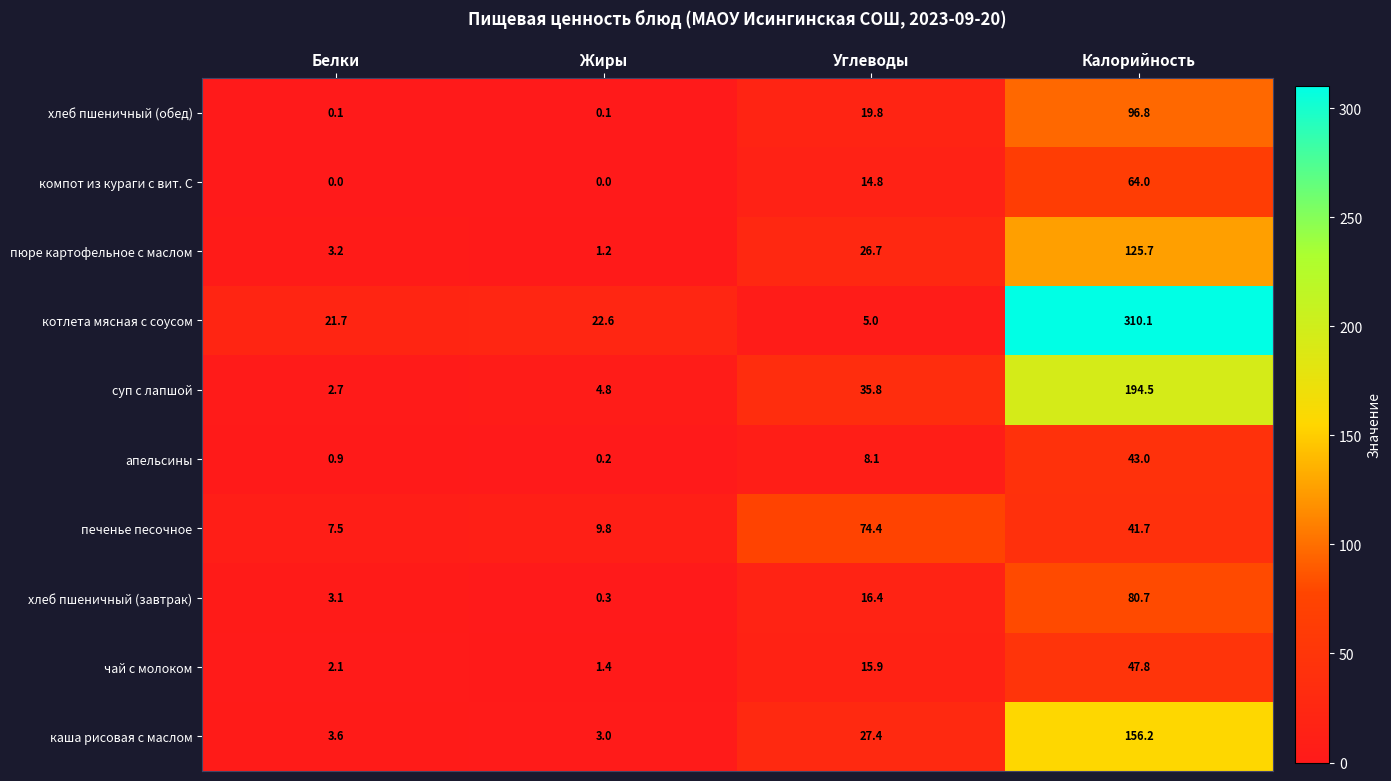

At which category does the chart reach its peak across all series?

Калорийность